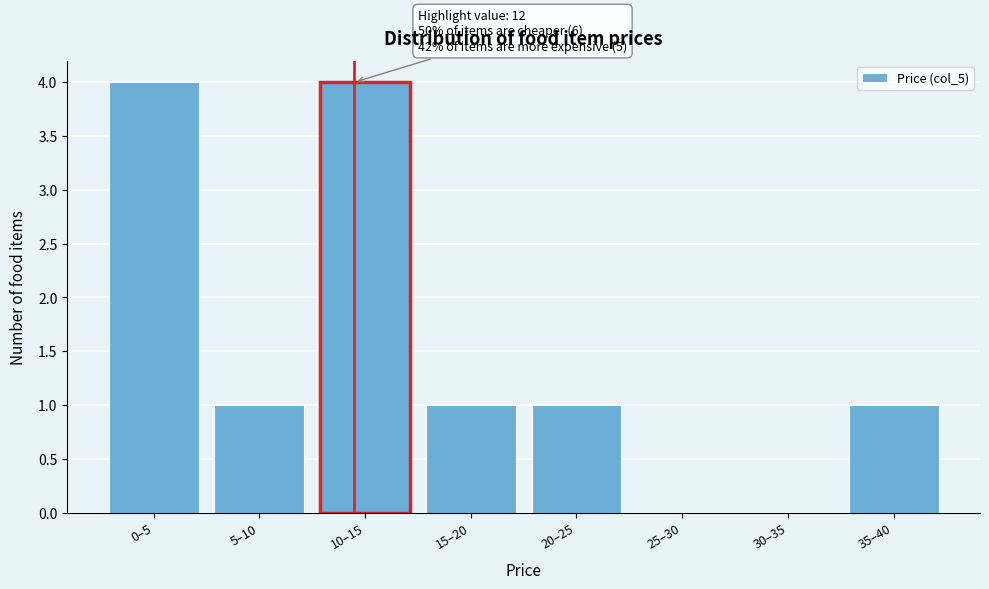

Reading left to right, extract all data points from this chart.

0–5=4	5–10=1	10–15=4	15–20=1	20–25=1	25–30=0	30–35=0	35–40=1